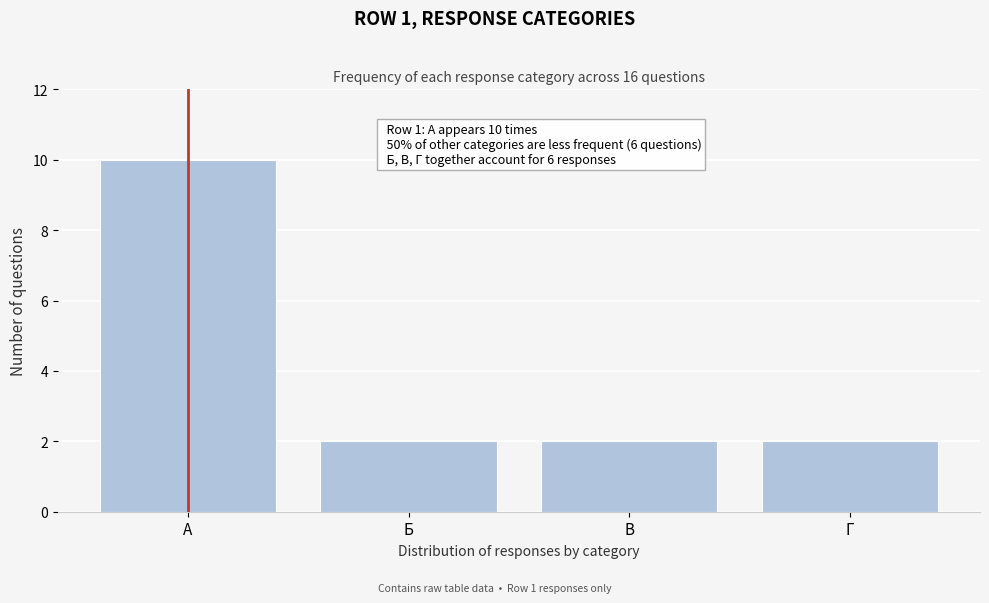

Reading right to left, list all the values displayed in this chart.

Г=2	В=2	Б=2	А=10